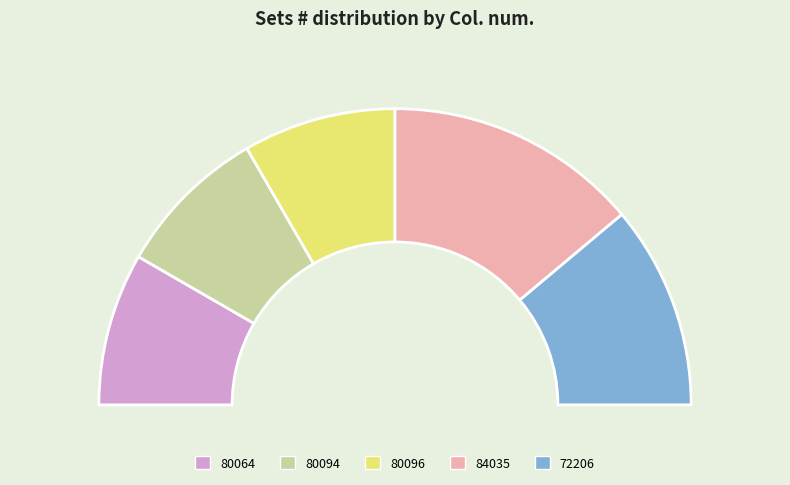

Which has a higher value, 80064 or 80094?

80064